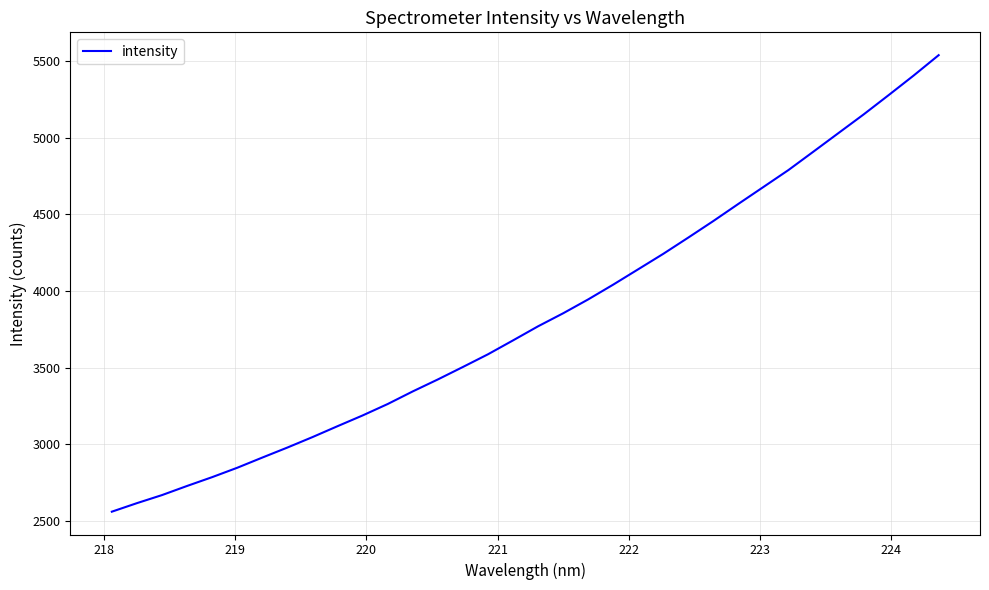

What is the minimum value shown in the chart?

2559.5